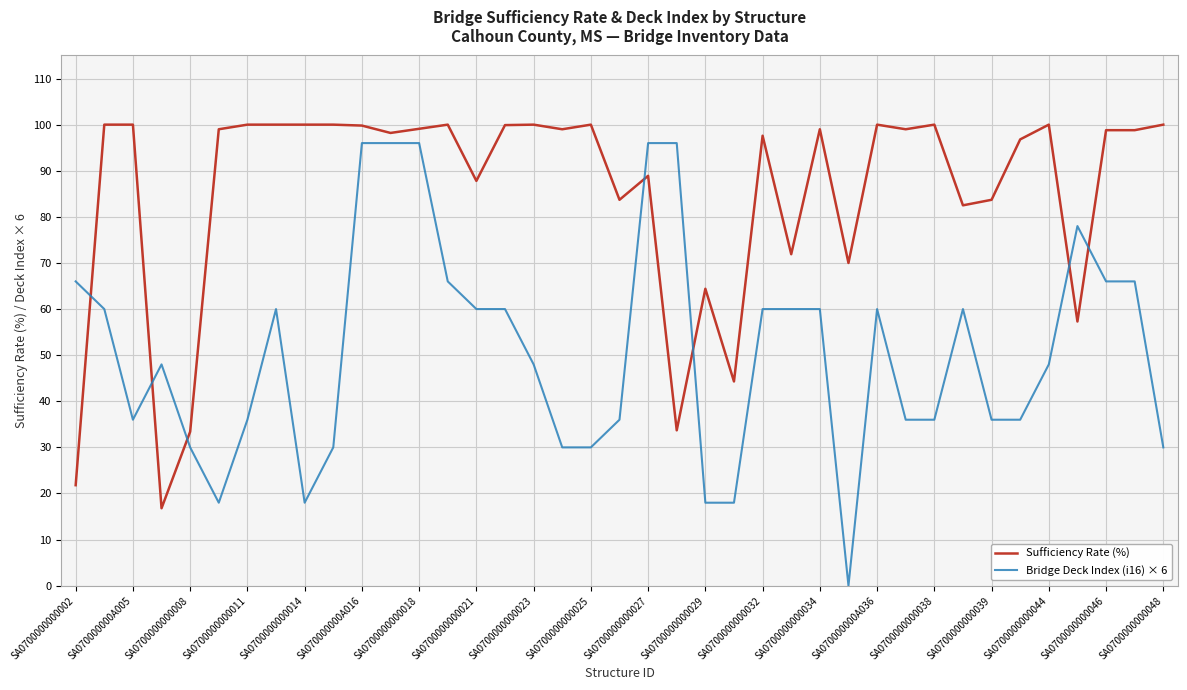

After their last crossing, which series has the higher values: Bridge Deck Index (i16) × 6 or Sufficiency Rate (%)?

Sufficiency Rate (%)